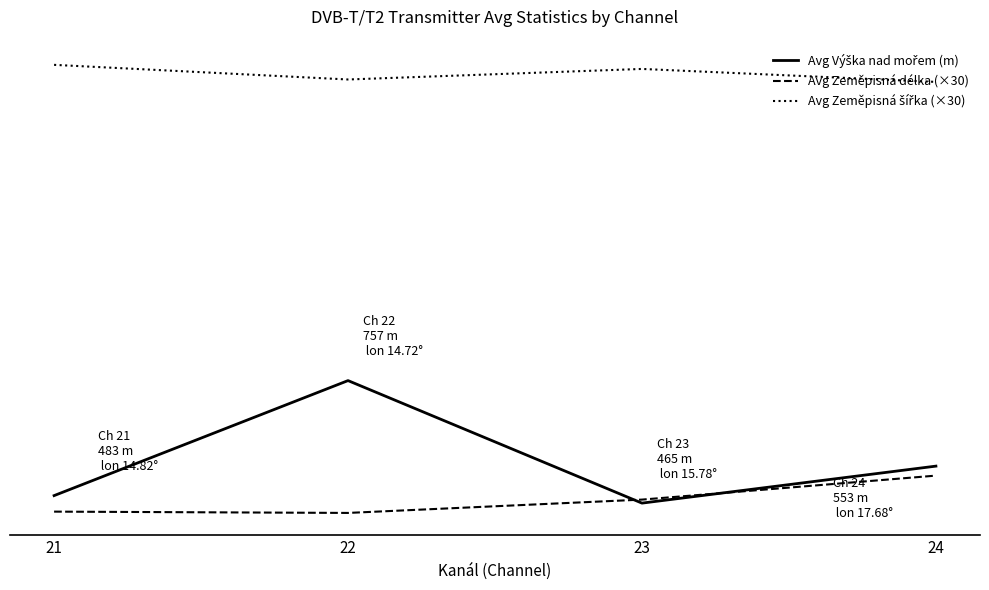

Reading right to left, list all the values displayed in this chart.

Avg Výška nad mořem (m): 24=553.0	23=464.9	22=756.6	21=482.8
Avg Zeměpisná délka (×30): 24=530.4	23=473.3	22=441.6	21=444.7
Avg Zeměpisná šířka (×30): 24=1467.6	23=1498.5	22=1473.4	21=1508.2